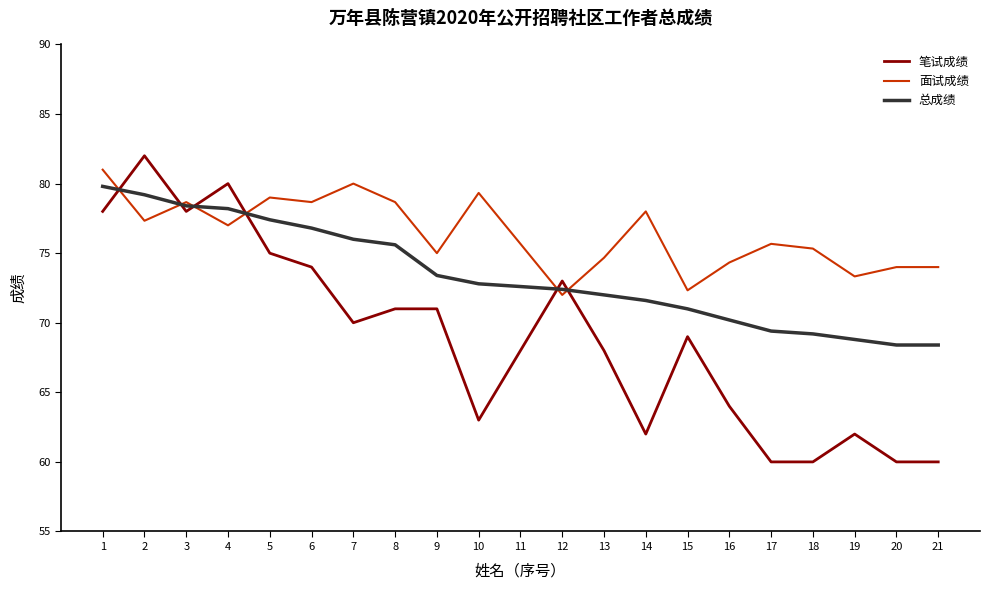

At which label does 笔试成绩 first exceed 69?

1